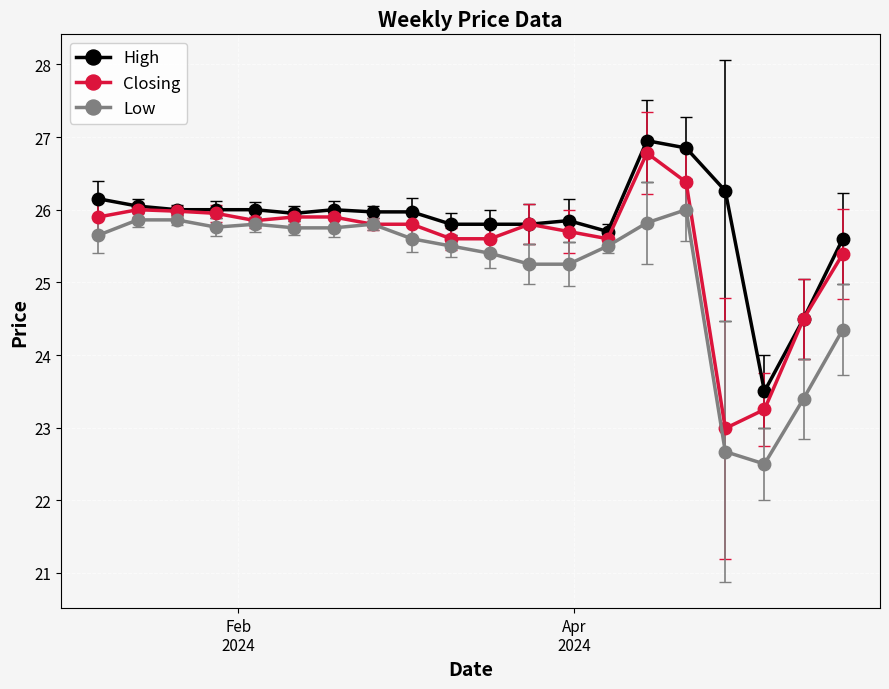

Rank the series by their maximum value, from highest to lowest.

High, Closing, Low